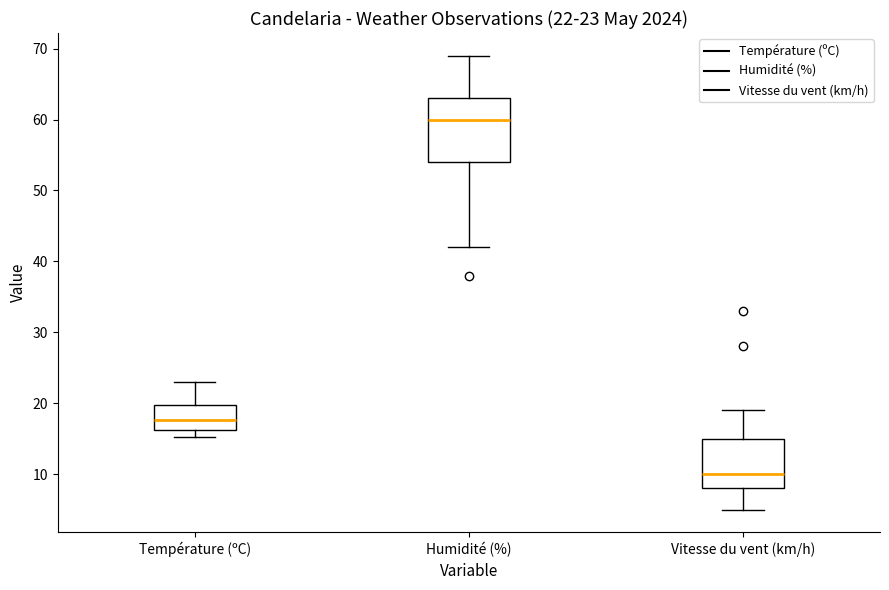

Comparing the boxes themselves (not the whiskers), which one is the tallest?

Humidité (%)